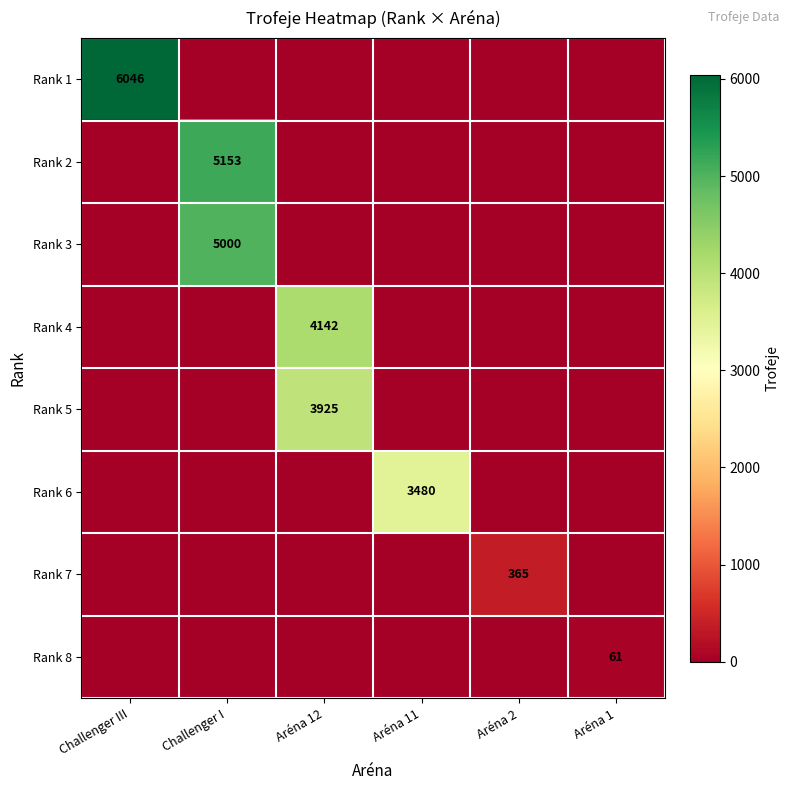

What is the difference between the highest and lowest values at Challenger I?

5153